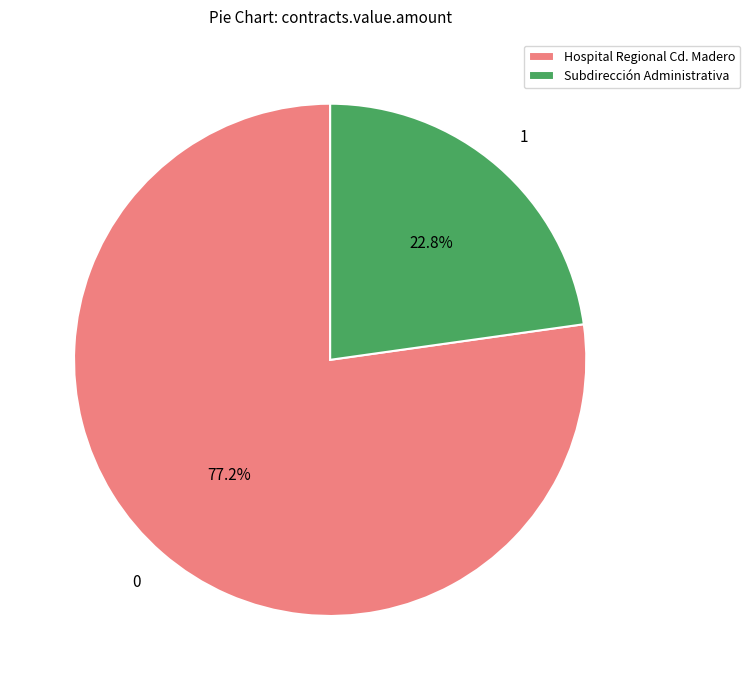

How much of the chart is everything except Subdirección Administrativa?

77.2%